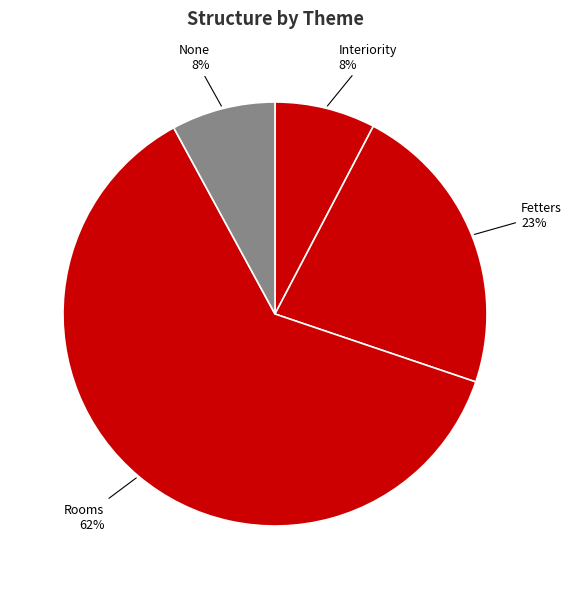

Do Interiority and Fetters together represent more than half of the pie?

No